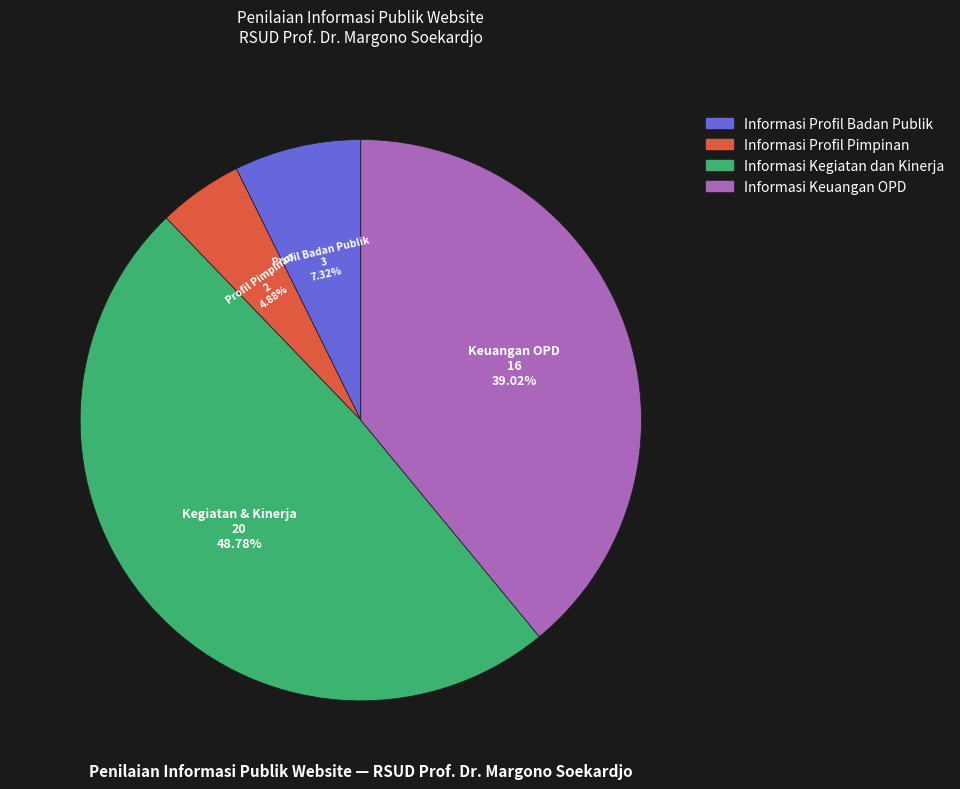

Is it true that Informasi Profil Badan Publik is 7% of the pie?

True